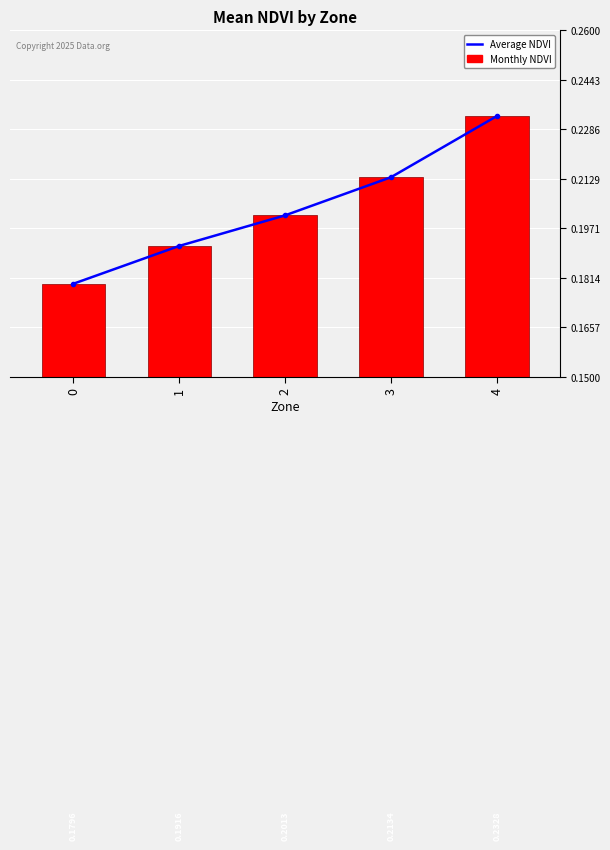

What is the sum of the Average NDVI values at 0 and 2?

0.4